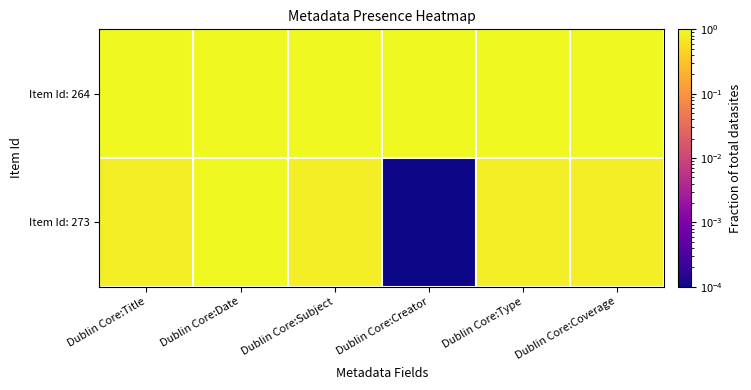

What is the greatest value displayed?

1.0